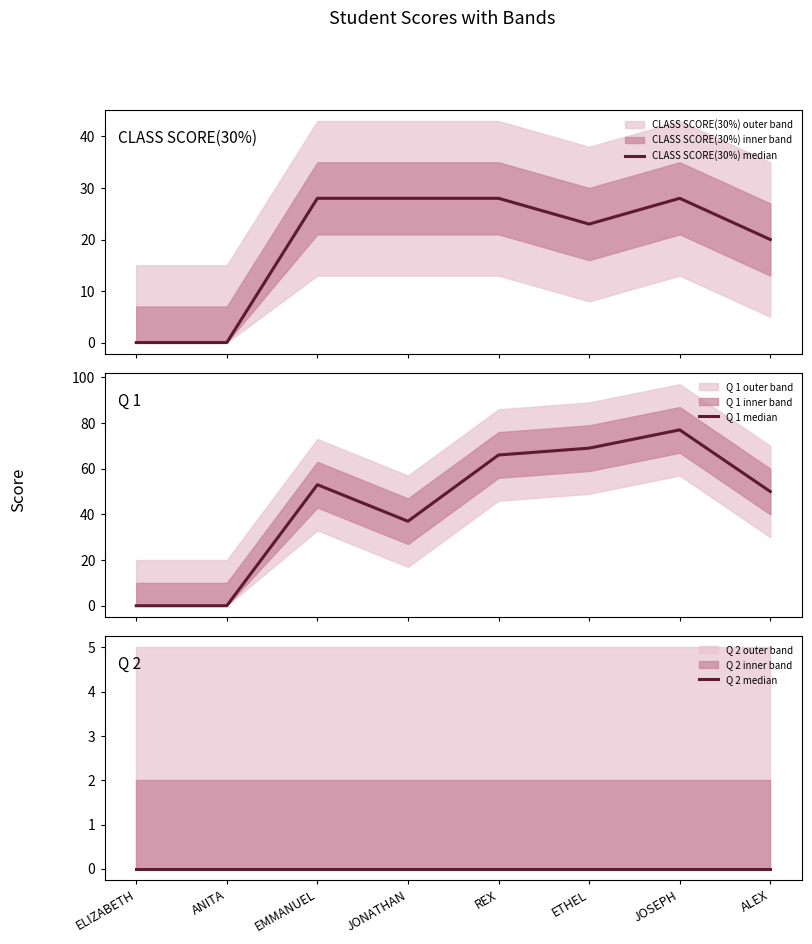

True or false: Q 2 median and Q 1 median cross at least once.

False